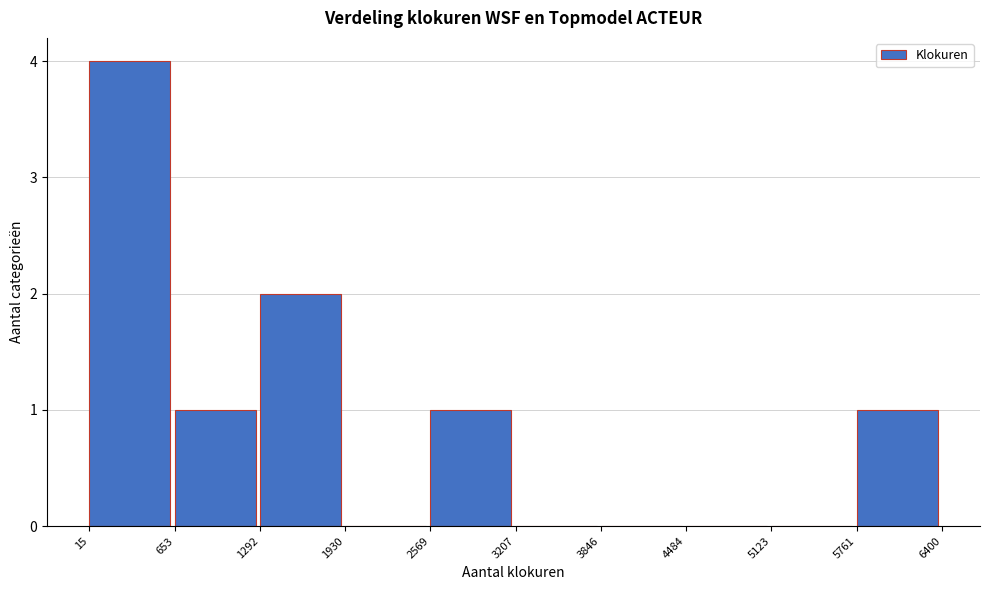

How tall is the bar that spans 5761 to 6400 on the x-axis? The values are not printed on the chart, so give them approximately, as read against the axis.

1